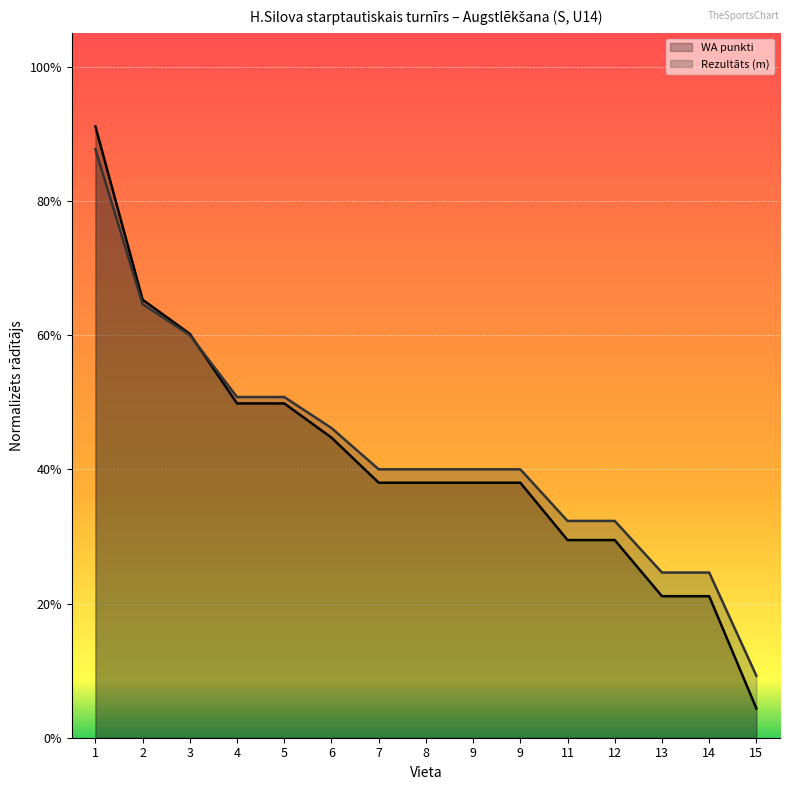

Reading right to left, what are all the values shown in this chart?

Rezultāts: 0.1	0.2	0.2	0.3	0.3	0.4	0.4	0.4	0.4	0.5	0.5	0.5	0.6	0.6	0.9
WA: 0.0	0.2	0.2	0.3	0.3	0.4	0.4	0.4	0.4	0.4	0.5	0.5	0.6	0.7	0.9